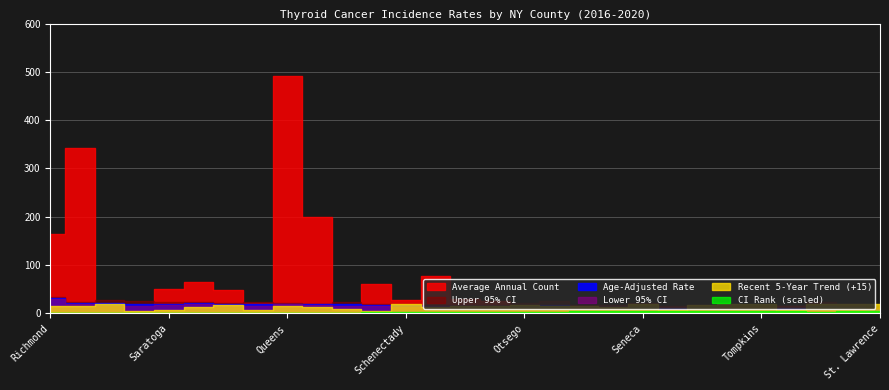

What is the smallest value displayed?

-11.1